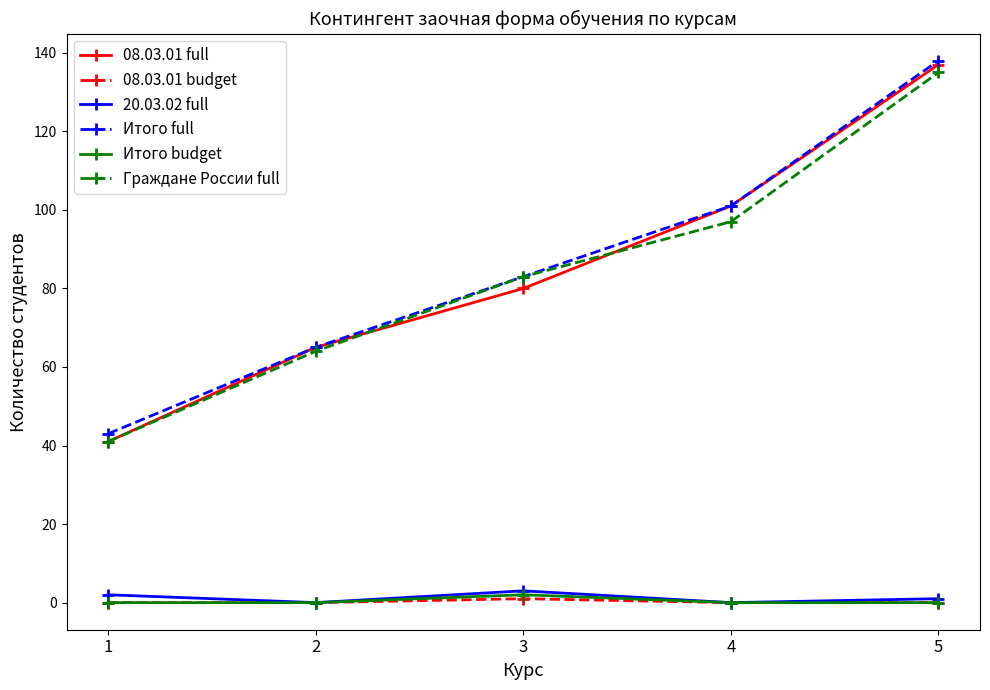

What is the value of the Граждане России full point at the 1st from the left?

41